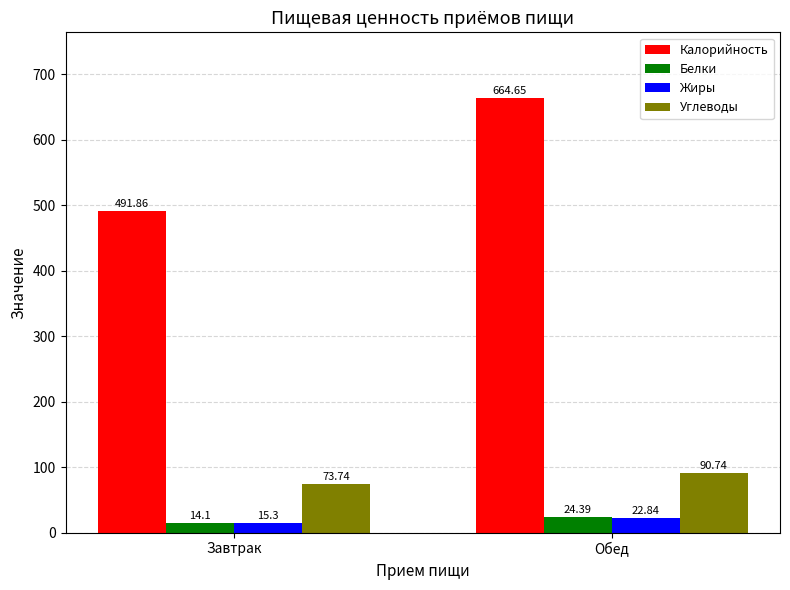

At Обед, list the series in order from smallest to largest.

Жиры, Белки, Углеводы, Калорийность